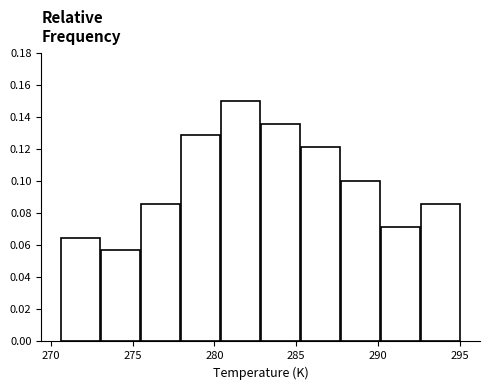

Over which range of the x-axis is the bar tallest?

280.5 to 283.0